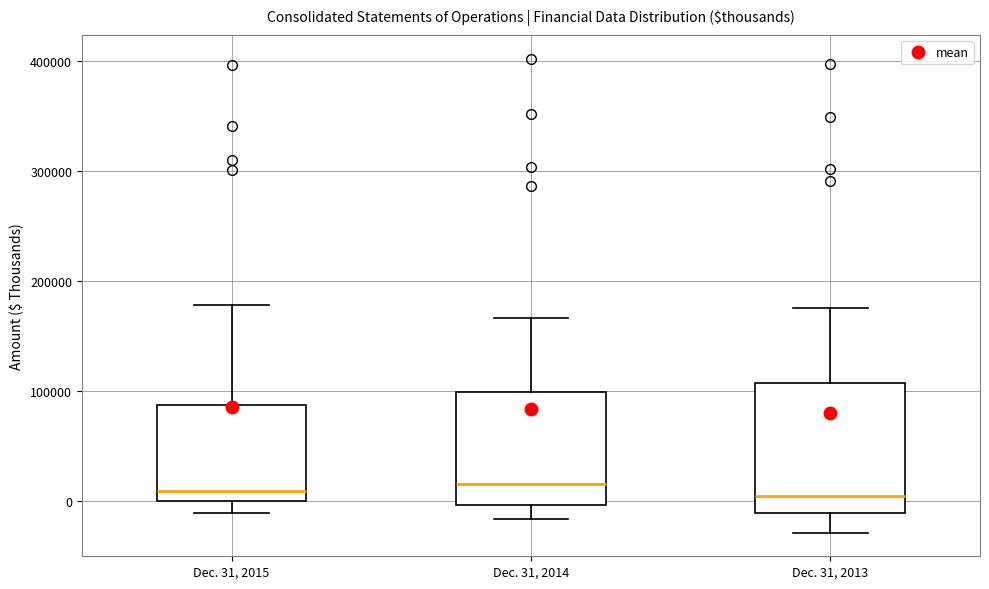

Reading left to right, transcribe this box plot: for each box, give where its median line is, the range the box spans, and where its two whiskers end, as read against the y-axis. The values are not printed on the chart, so give them approximately, as read against the axis.

Dec. 31, 2015: median 10000, box 0 to 90000, whiskers -10000 to 180000
Dec. 31, 2014: median 20000, box 0 to 100000, whiskers -20000 to 170000
Dec. 31, 2013: median 0, box -10000 to 110000, whiskers -30000 to 180000